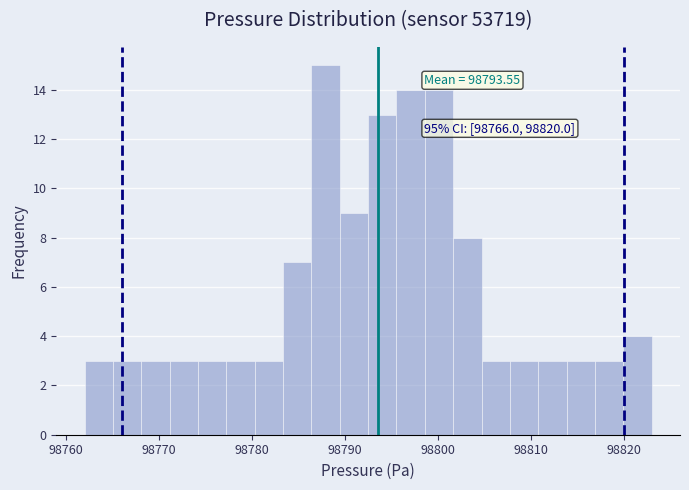

Read against the x-axis, roughly where is the centre of the tallest bar?

98788